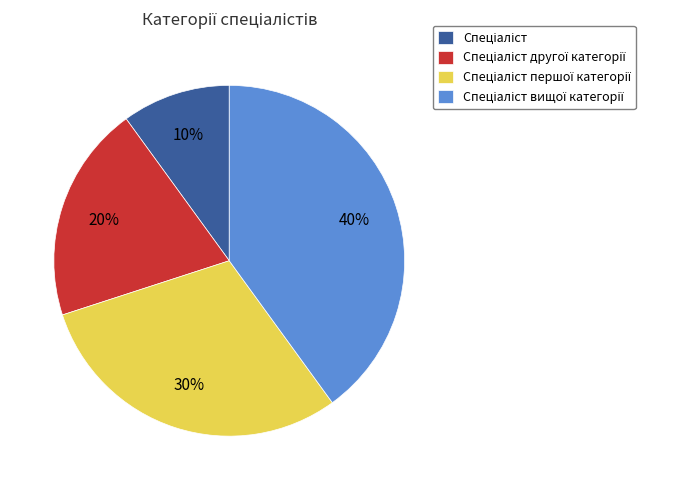

To the nearest percent, what is the average slice percentage?

25%